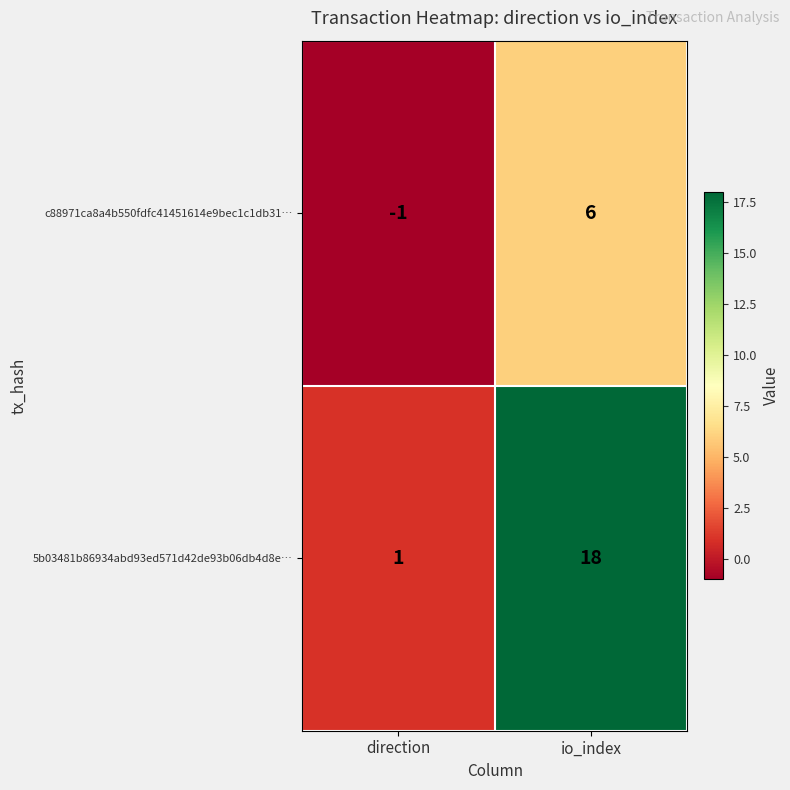

What is the difference between the 5b03481b86934abd93ed571d42de93b06db4d8e… values at direction and io_index?

17